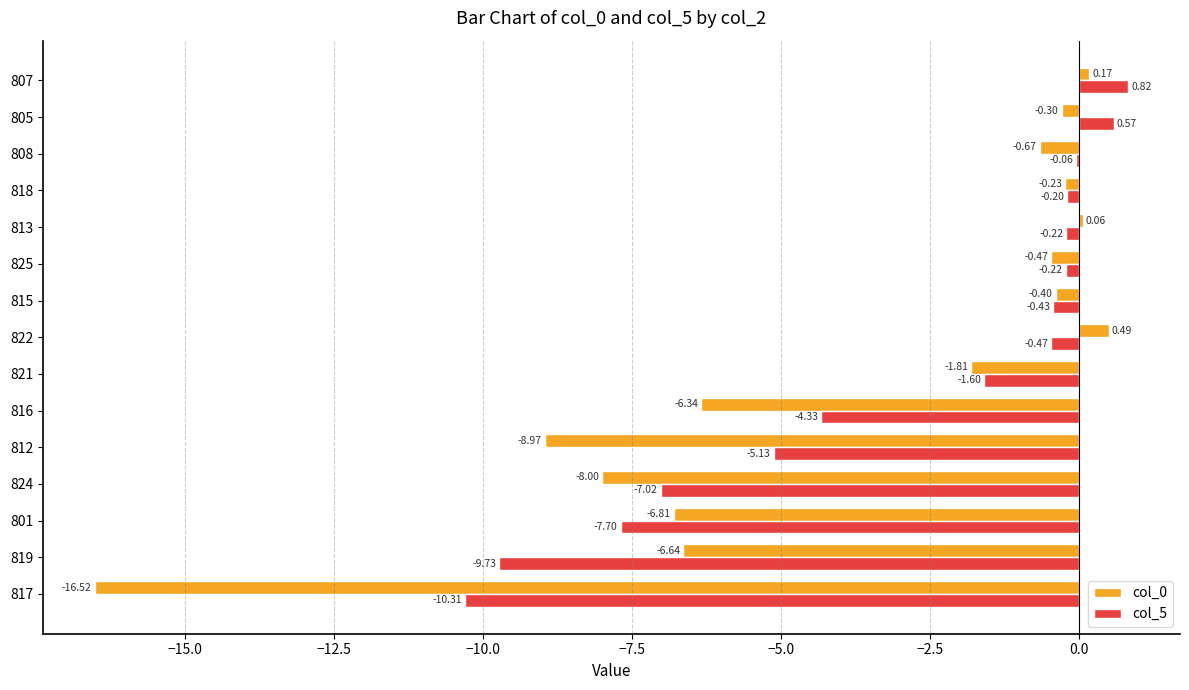

Which series has the widest spread of values?

col_0